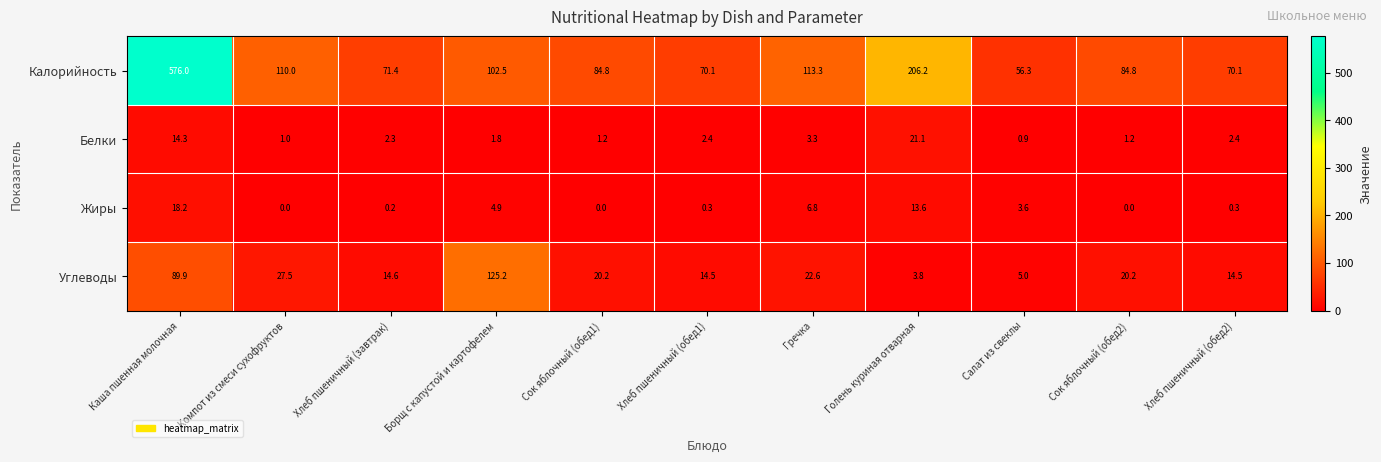

What is the sum of the Жиры values at Хлеб пшеничный (завтрак) and Каша пшенная молочная?

18.4